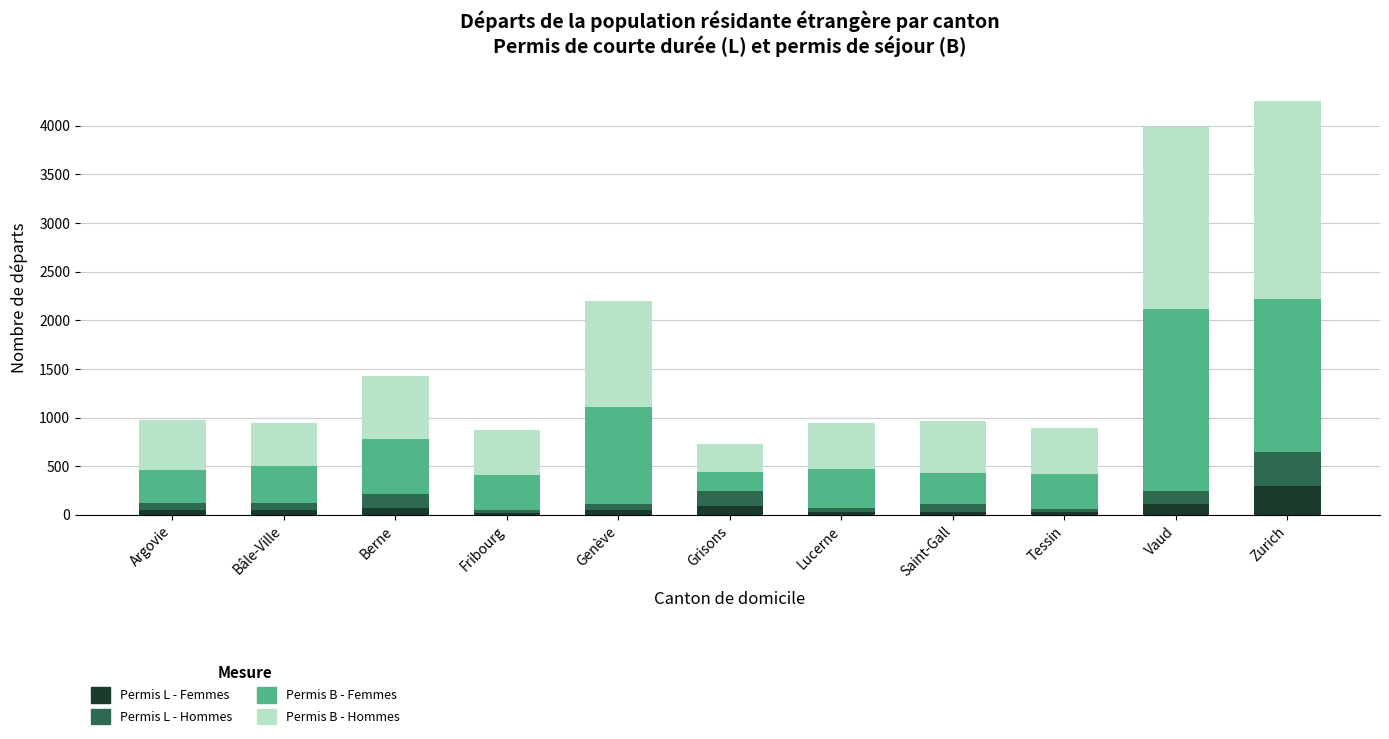

How many bars are there in total?

11